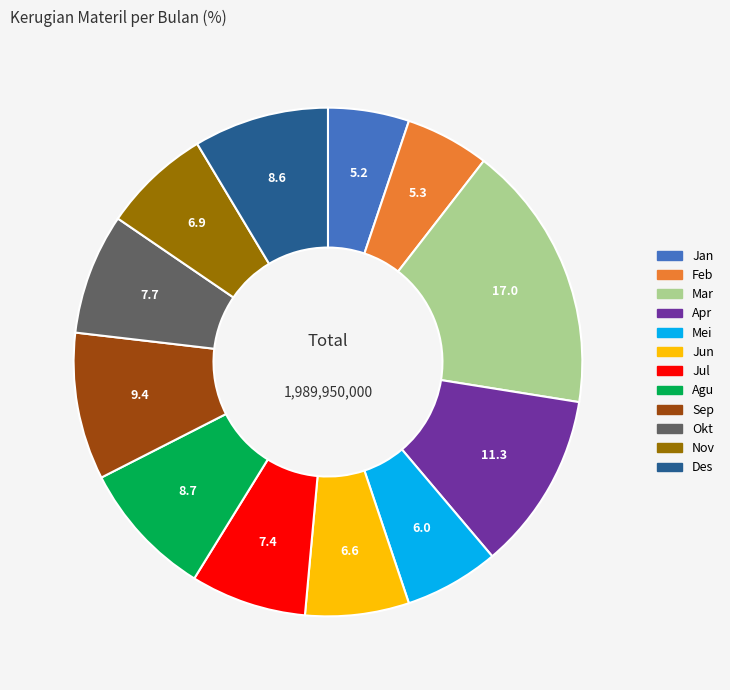

Does any single category account for the majority?

No